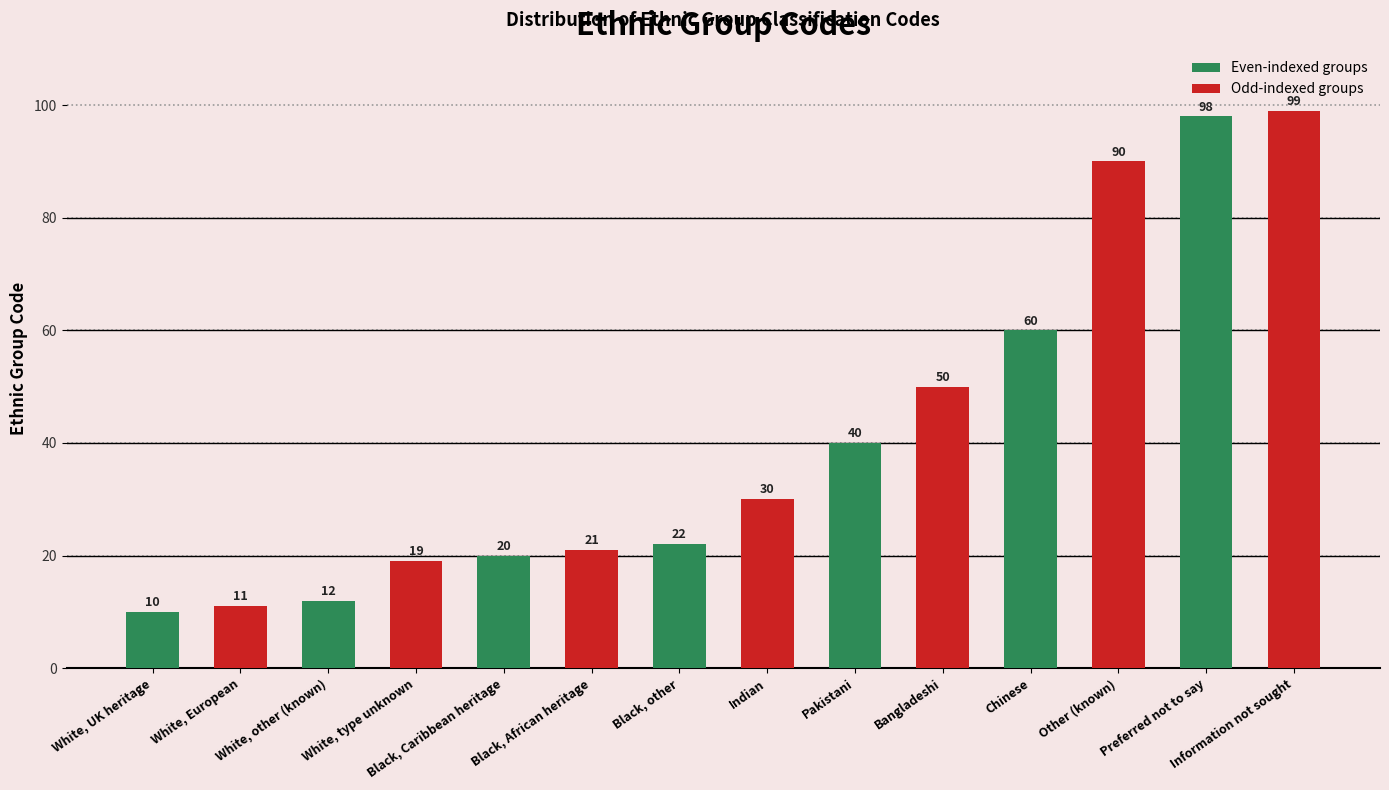

What is the sum of the Odd-indexed groups values at White, UK heritage and White, other (known)?

30